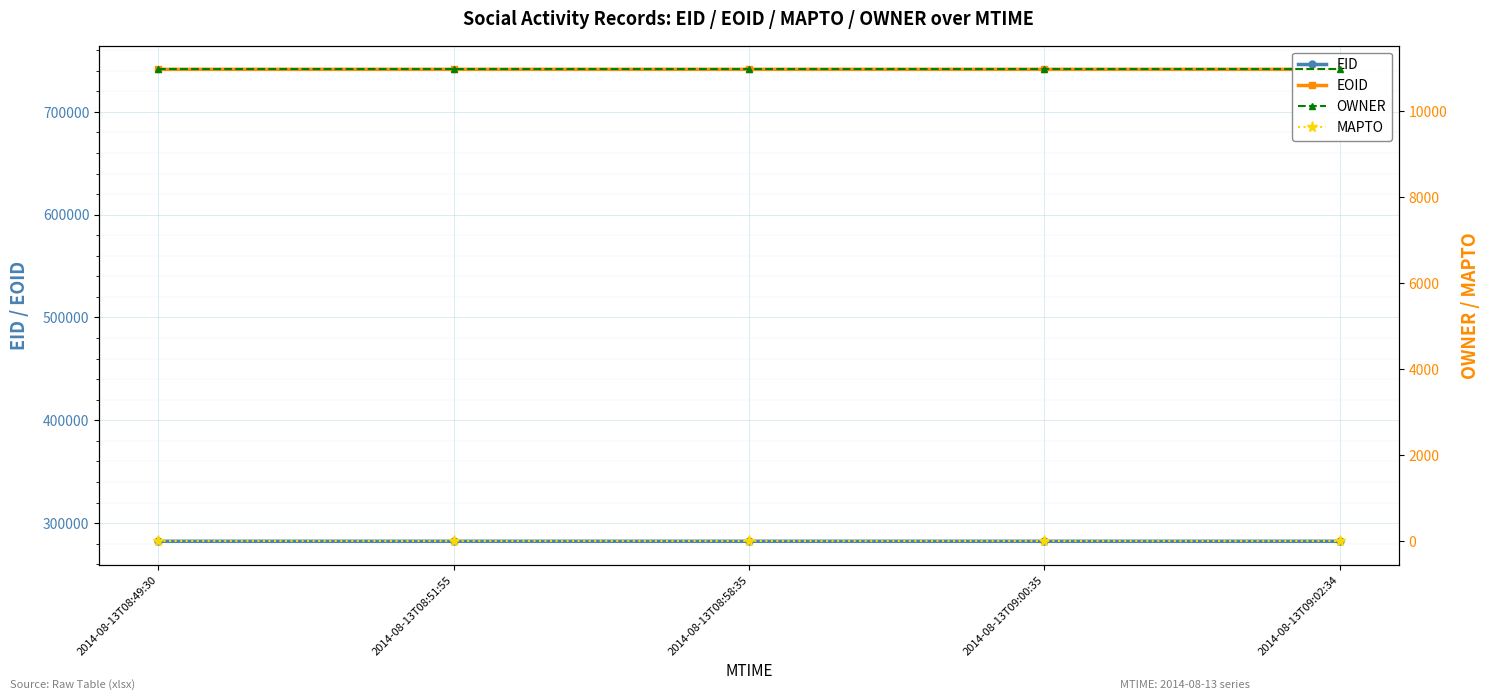

What is the spread (max minus min) of values at 2014-08-13T08:49:30?

741439